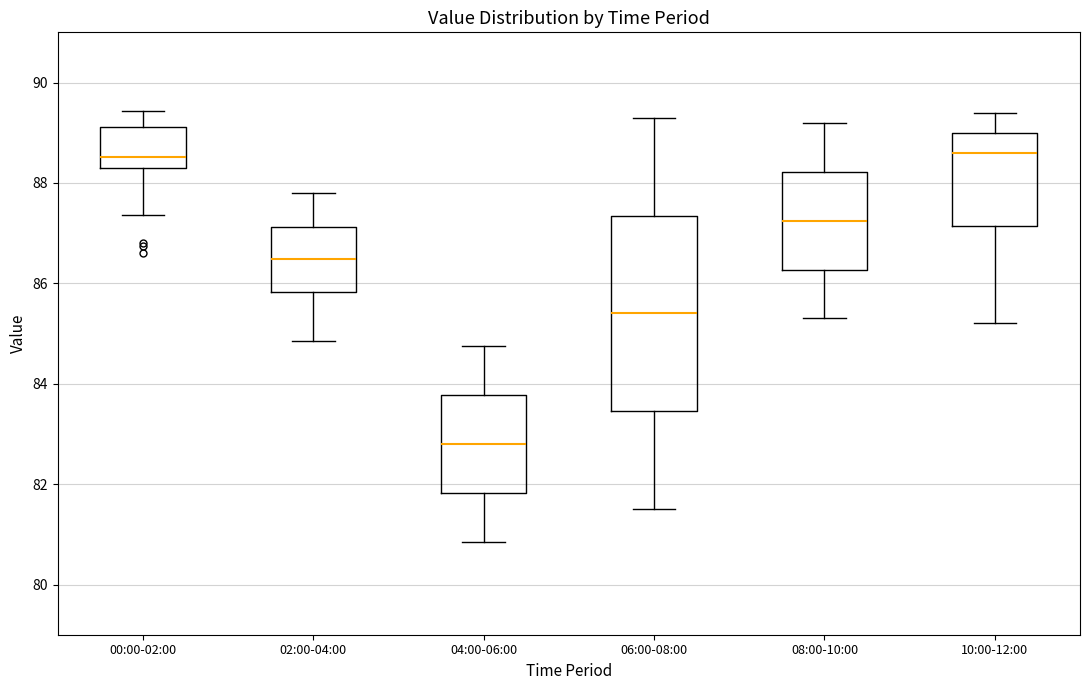

Reading left to right, transcribe this box plot: for each box, give where its median line is, the range the box spans, and where its two whiskers end, as read against the y-axis. The values are not printed on the chart, so give them approximately, as read against the axis.

00:00-02:00: median 88.6, box 88.4 to 89.2, whiskers 87.4 to 89.4
02:00-04:00: median 86.4, box 85.8 to 87.2, whiskers 84.8 to 87.8
04:00-06:00: median 82.8, box 81.8 to 83.8, whiskers 80.8 to 84.8
06:00-08:00: median 85.4, box 83.4 to 87.4, whiskers 81.6 to 89.4
08:00-10:00: median 87.2, box 86.2 to 88.2, whiskers 85.4 to 89.2
10:00-12:00: median 88.6, box 87.2 to 89.0, whiskers 85.2 to 89.4